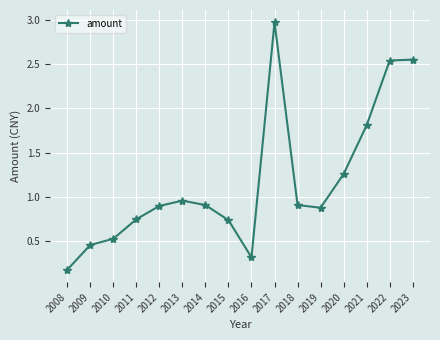

True or false: the data has more than 0 interior local peaks.

True